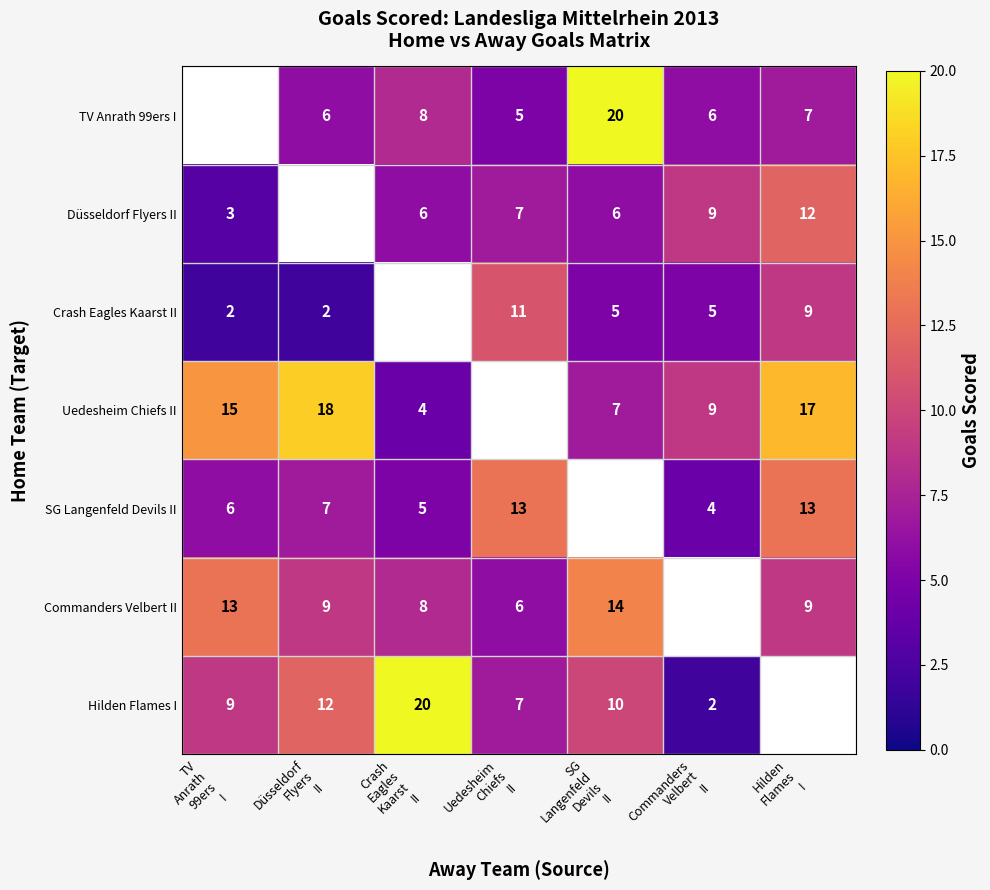

List the series in order of their peak value, highest first.

TV Anrath 99ers I, Hilden Flames I, Uedesheim Chiefs II, Commanders Velbert II, SG Langenfeld Devils II, Düsseldorf Flyers II, Crash Eagles Kaarst II